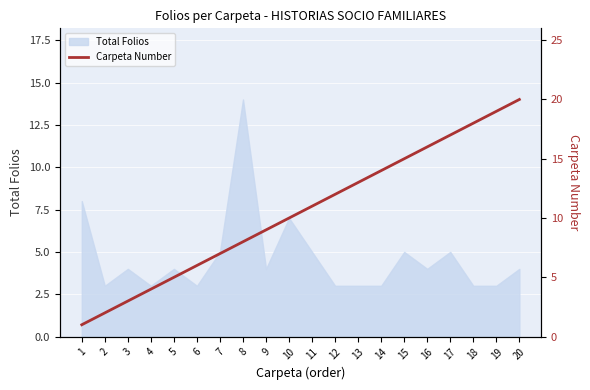

What is the value of the 5th point from the left?

5